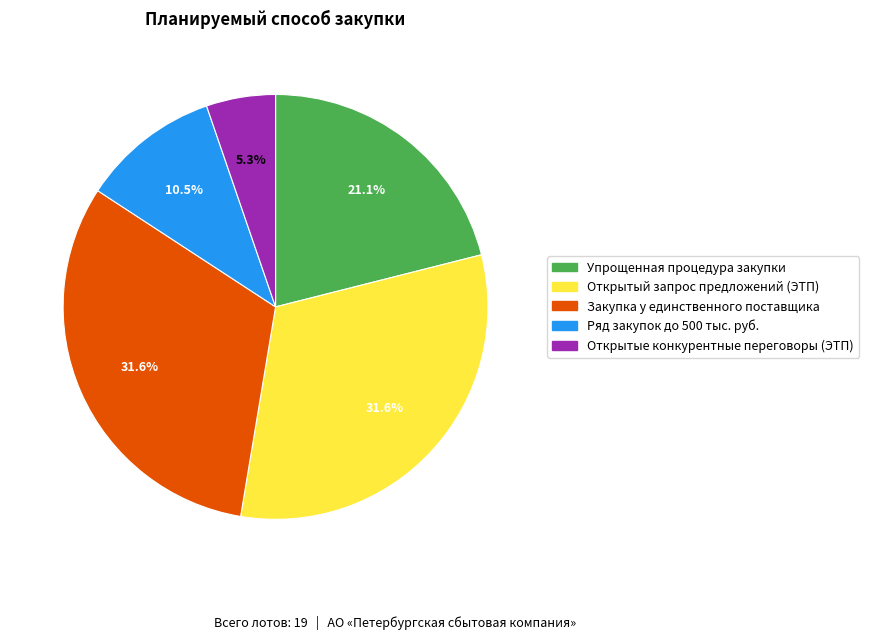

The Закупка у единственного поставщика slice represents 21% of the pie. True or false?

False